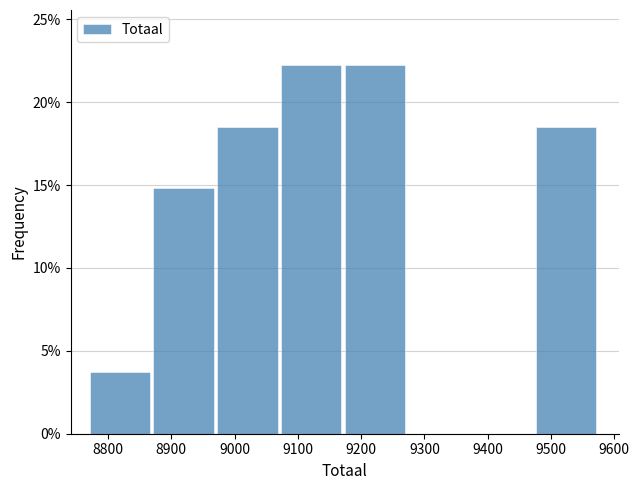

How tall is the bar that spans 9170 to 9270 on the x-axis? Neither the bar edges nor the heights are printed on the chart, so give them approximately, as read against the axes.

22.0